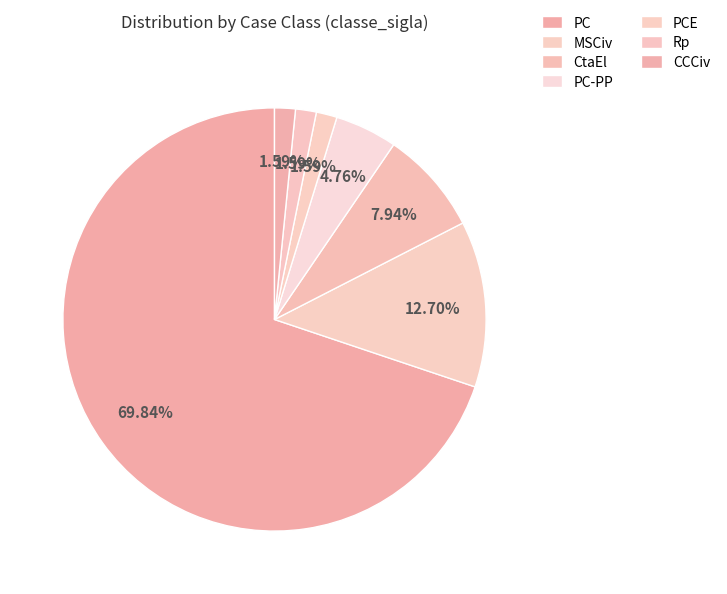

Count the number of slices in the pie.

7